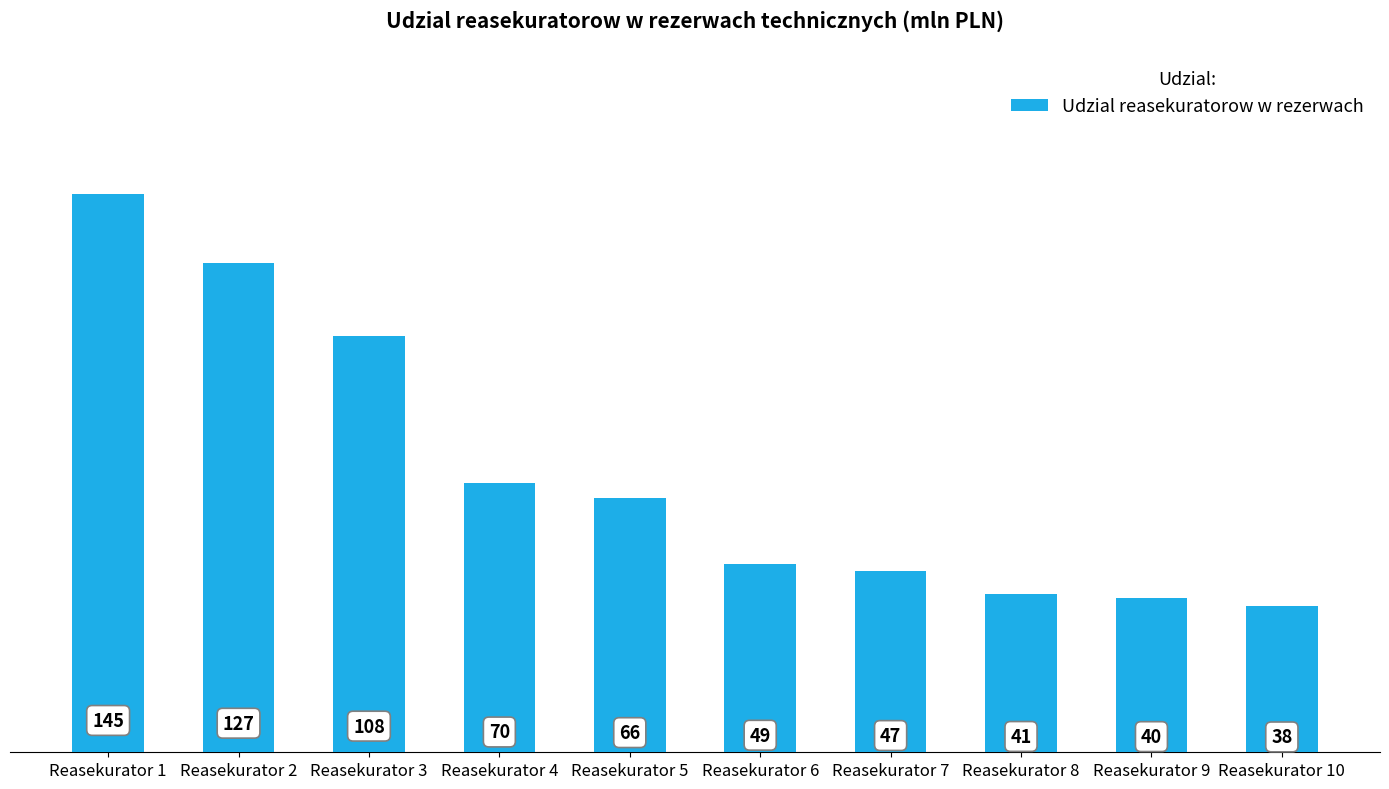

The chart shows a value of 145 at Reasekurator 1. True or false?

True